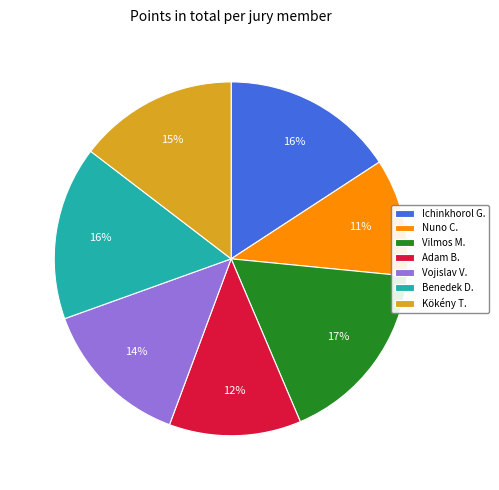

How many slices are in this pie chart?

7